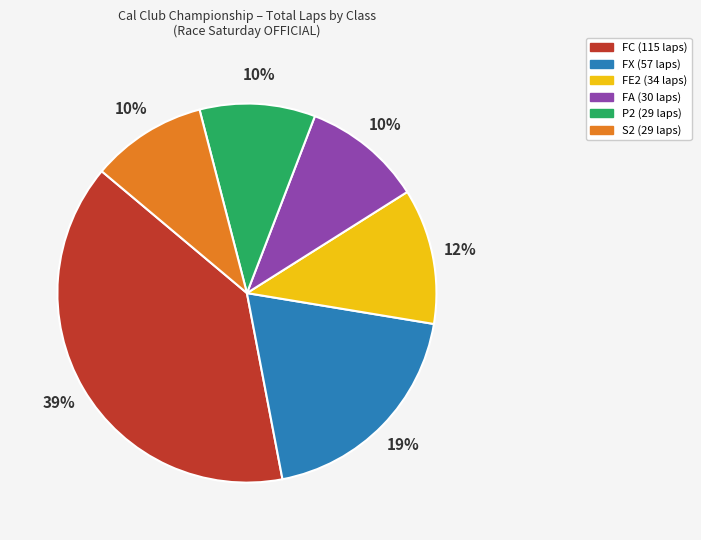

Does any single category account for the majority?

No